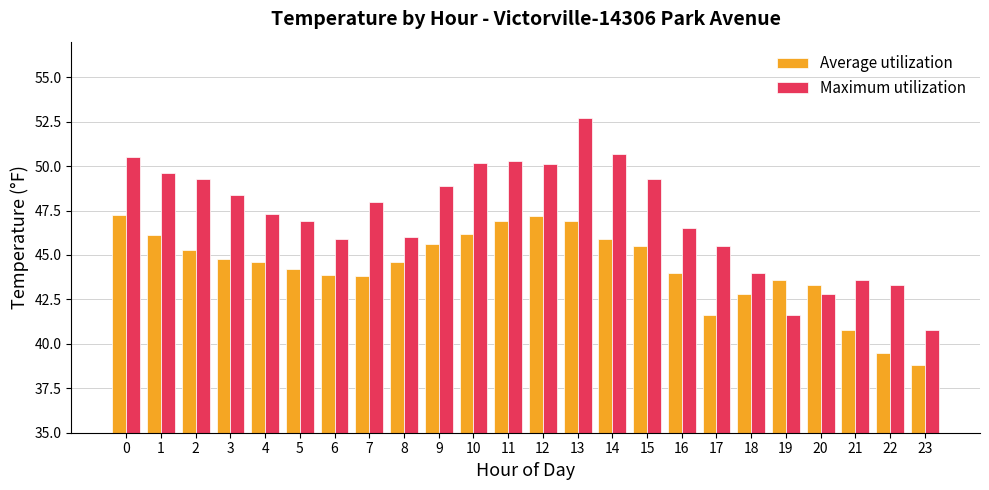

What is the greatest value displayed?

52.7